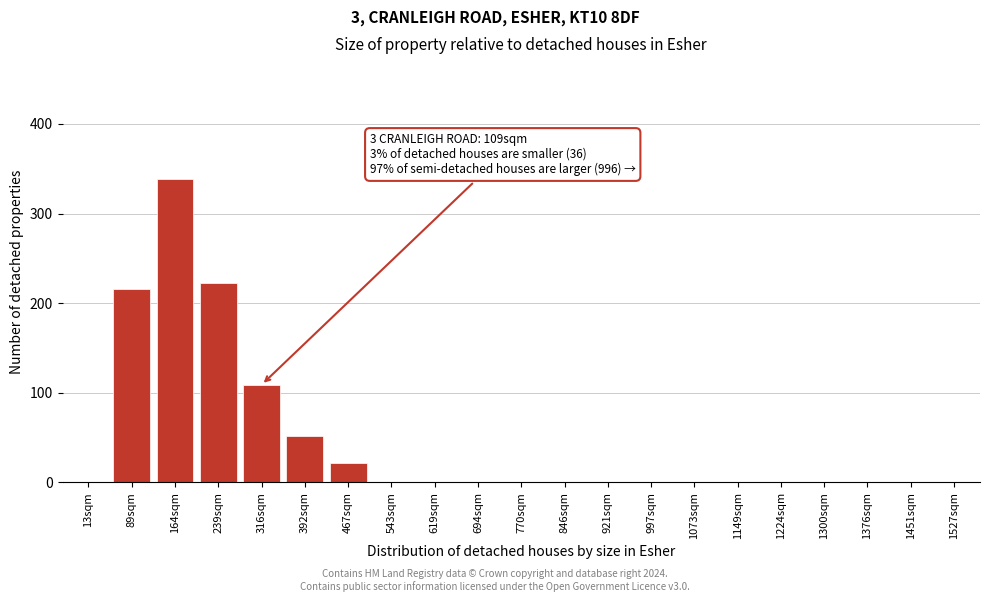

Reading left to right, extract all data points from this chart.

13sqm=0	89sqm=216	164sqm=338	239sqm=222	316sqm=109	392sqm=52	467sqm=22	543sqm=0	619sqm=0	694sqm=0	770sqm=0	846sqm=0	921sqm=0	997sqm=0	1073sqm=0	1149sqm=0	1224sqm=0	1300sqm=0	1376sqm=0	1451sqm=0	1527sqm=0